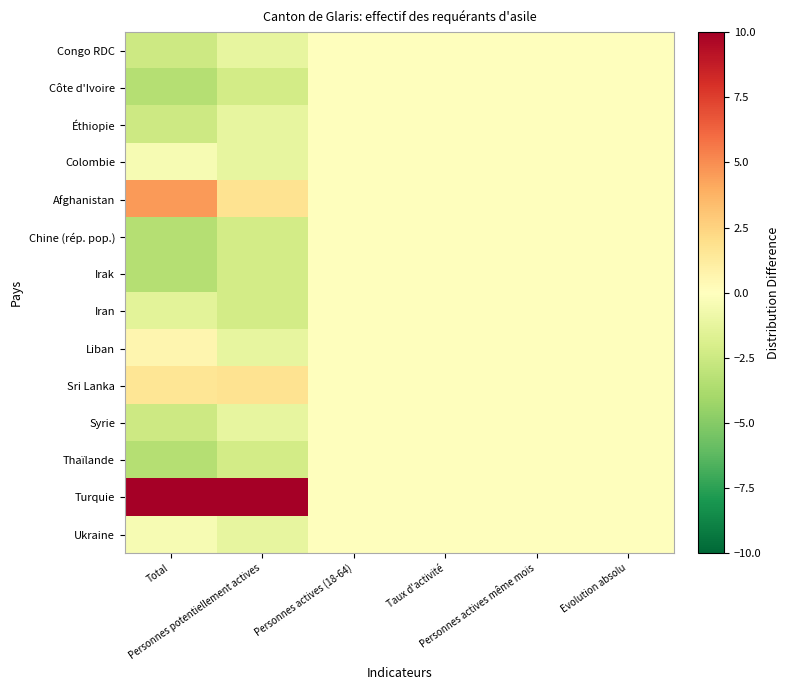

What is the greatest value displayed?

16.6